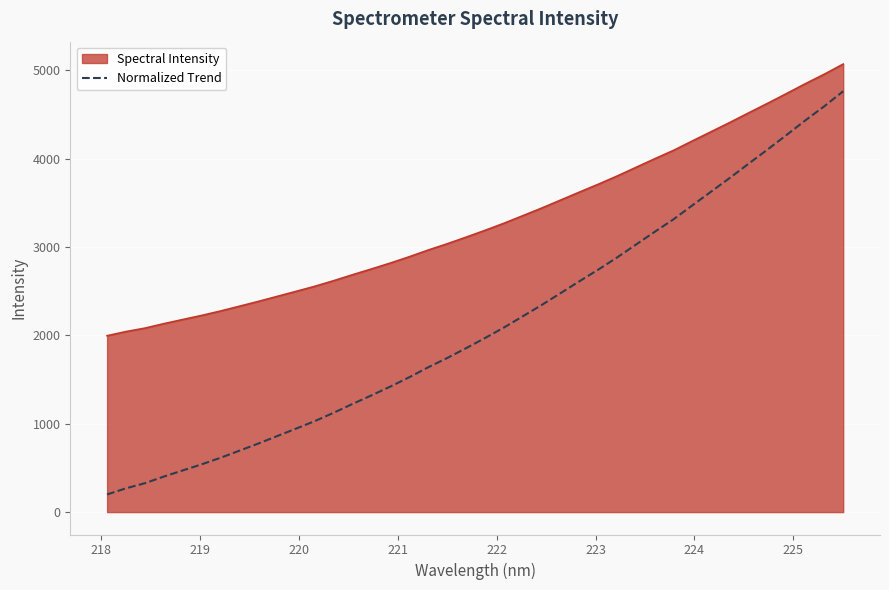

True or false: Spectral Intensity and Normalized Trend intersect in this chart.

False